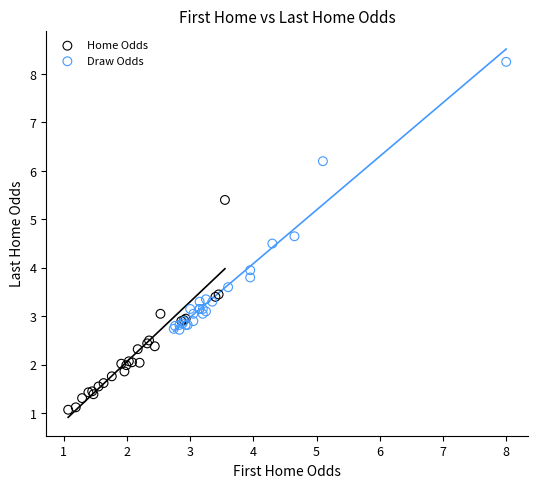

Which series reaches the maximum Y coordinate?

Draw Odds